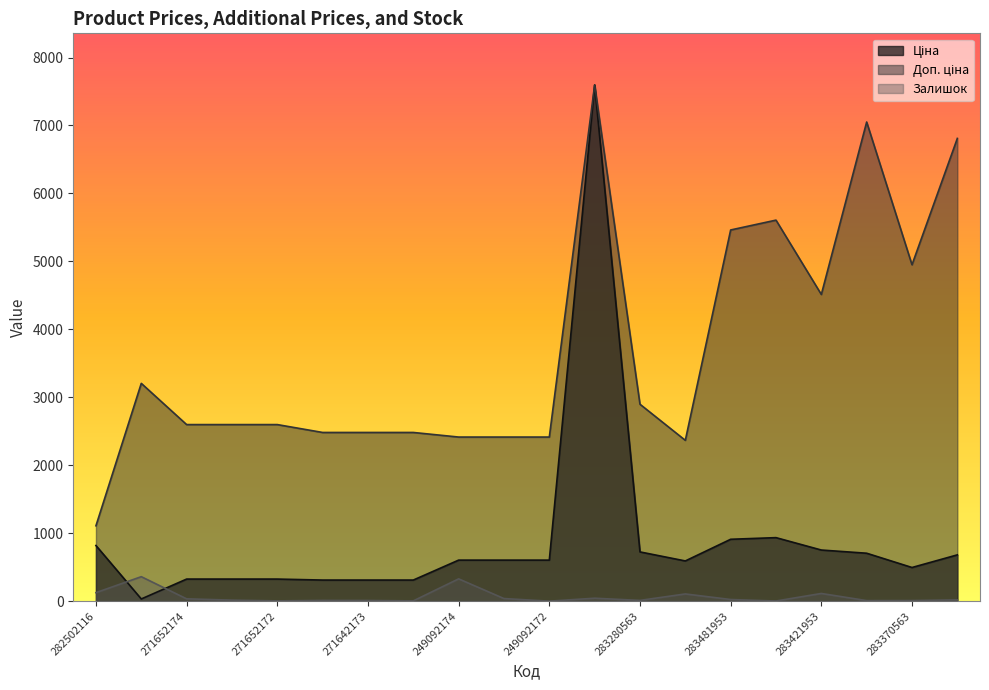

In Залишок, how many points are higher than both neighbors (excluding endpoints)?

6